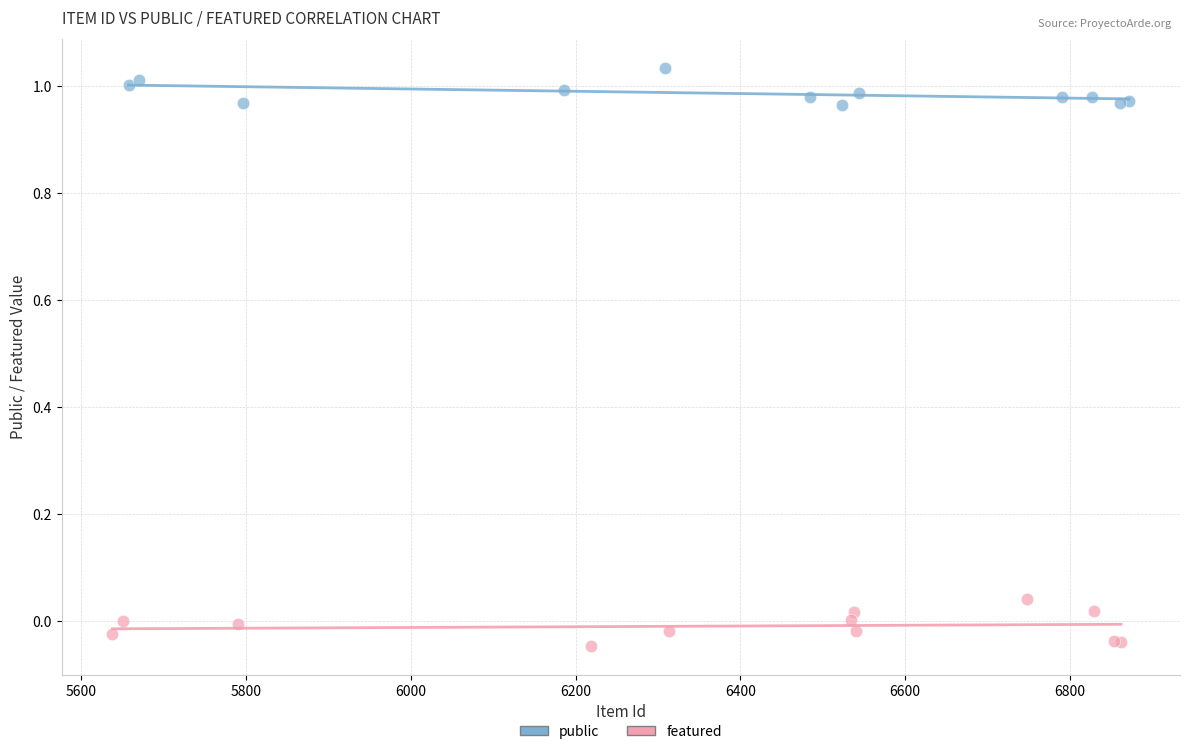

Which series reaches the minimum Y coordinate?

featured